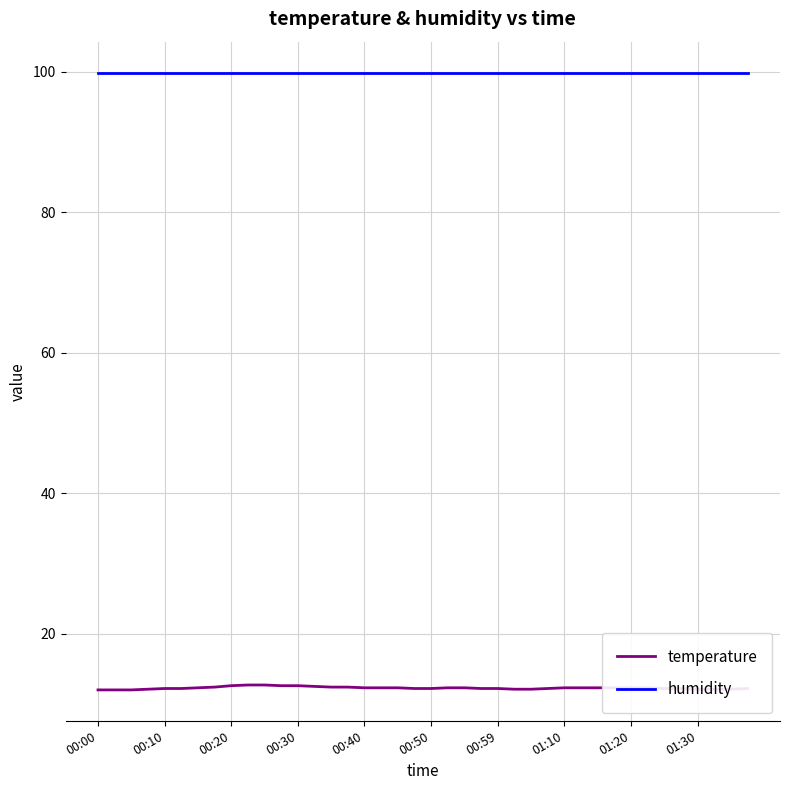

Which series has the widest spread of values?

temperature